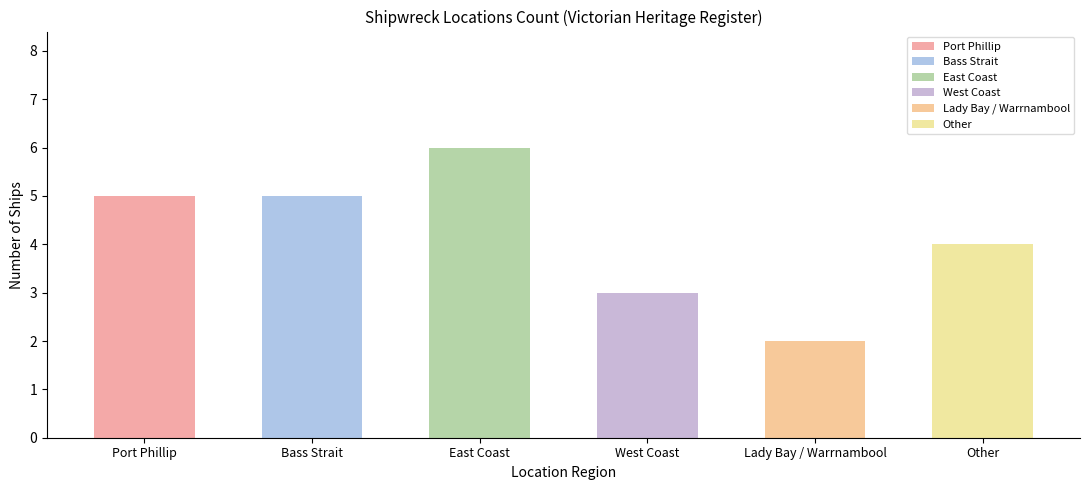

Rank the categories by value from highest to lowest.

East Coast, Port Phillip, Bass Strait, Other, West Coast, Lady Bay / Warrnambool